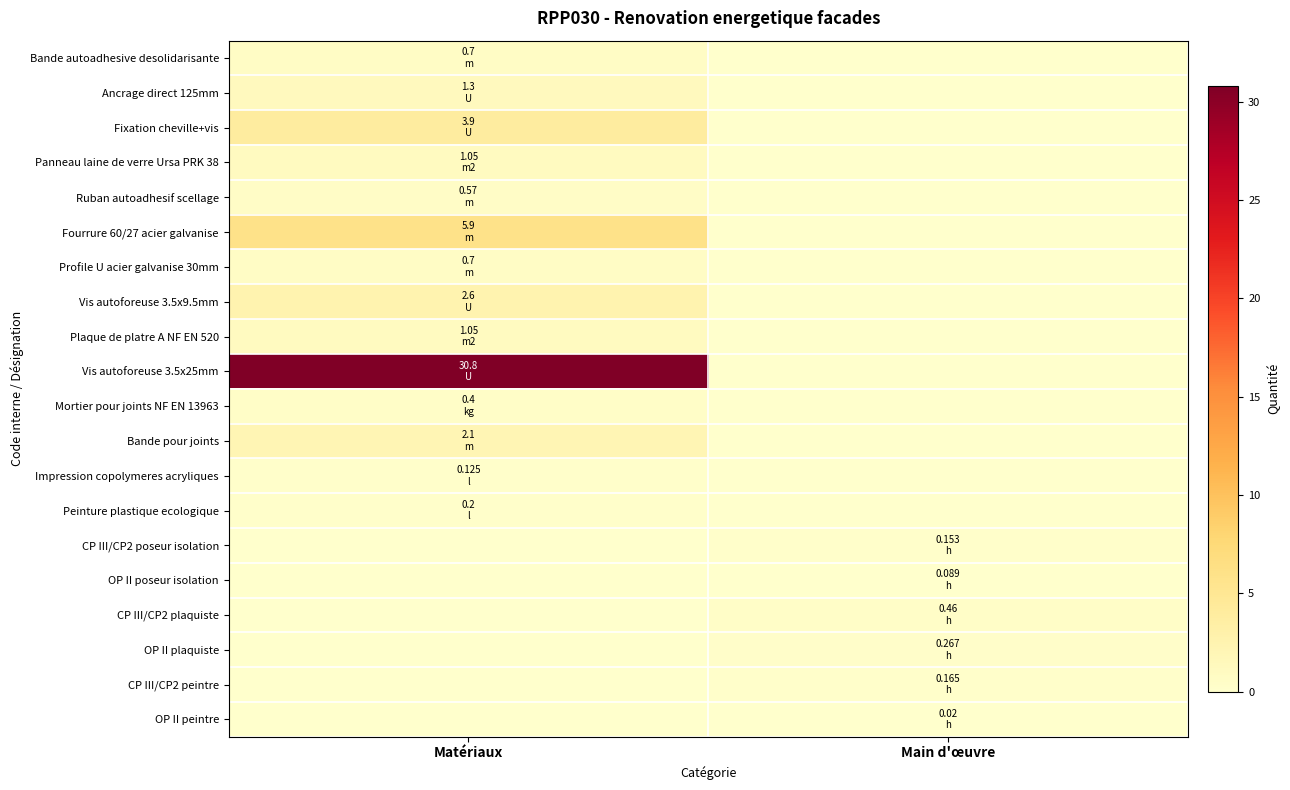

Reading left to right, list all the values displayed in this chart.

Bande autoadhesive desolidarisante: Matériaux=0.7	Main d'œuvre=0.0
Ancrage direct 125mm: Matériaux=1.3	Main d'œuvre=0.0
Fixation cheville+vis: Matériaux=3.9	Main d'œuvre=0.0
Panneau laine de verre Ursa PRK 38: Matériaux=1.1	Main d'œuvre=0.0
Ruban autoadhesif scellage: Matériaux=0.6	Main d'œuvre=0.0
Fourrure 60/27 acier galvanise: Matériaux=5.9	Main d'œuvre=0.0
Profile U acier galvanise 30mm: Matériaux=0.7	Main d'œuvre=0.0
Vis autoforeuse 3.5x9.5mm: Matériaux=2.6	Main d'œuvre=0.0
Plaque de platre A NF EN 520: Matériaux=1.1	Main d'œuvre=0.0
Vis autoforeuse 3.5x25mm: Matériaux=30.8	Main d'œuvre=0.0
Mortier pour joints NF EN 13963: Matériaux=0.4	Main d'œuvre=0.0
Bande pour joints: Matériaux=2.1	Main d'œuvre=0.0
Impression copolymeres acryliques: Matériaux=0.1	Main d'œuvre=0.0
Peinture plastique ecologique: Matériaux=0.2	Main d'œuvre=0.0
CP III/CP2 poseur isolation: Matériaux=0.0	Main d'œuvre=0.2
OP II poseur isolation: Matériaux=0.0	Main d'œuvre=0.1
CP III/CP2 plaquiste: Matériaux=0.0	Main d'œuvre=0.5
OP II plaquiste: Matériaux=0.0	Main d'œuvre=0.3
CP III/CP2 peintre: Matériaux=0.0	Main d'œuvre=0.2
OP II peintre: Matériaux=0.0	Main d'œuvre=0.0